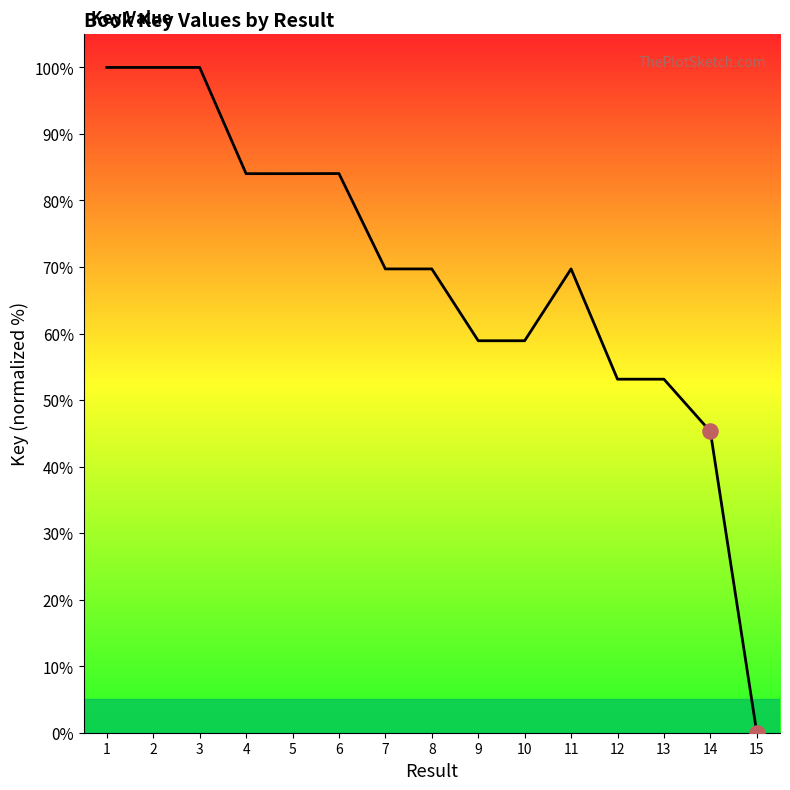

Which has a higher value, 4 or 3?

3